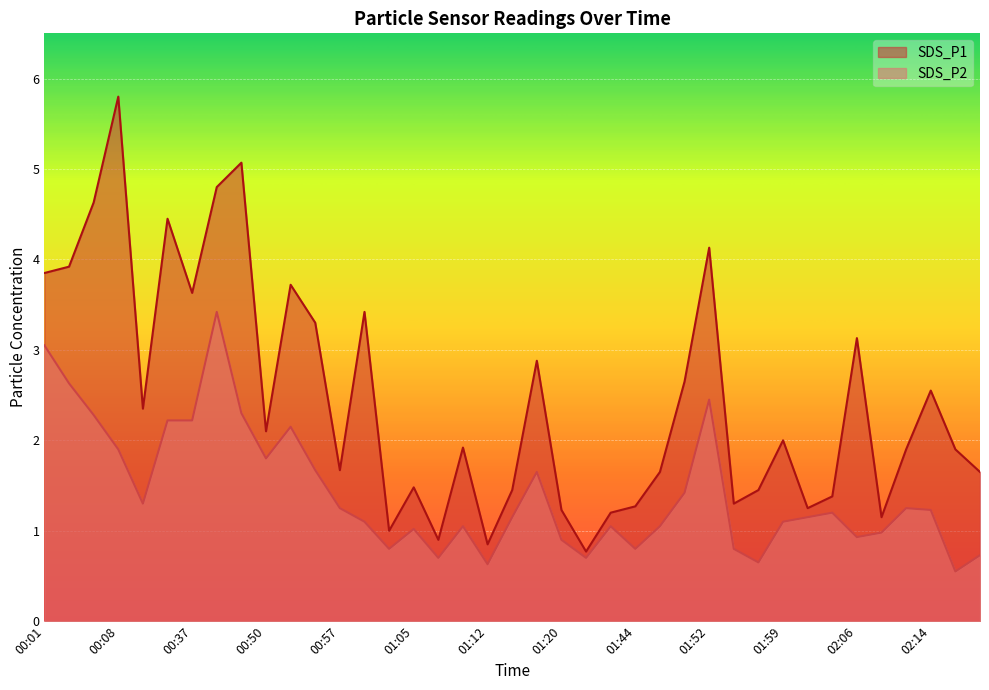

Read the SDS_P2 value at 00:06.

2.3